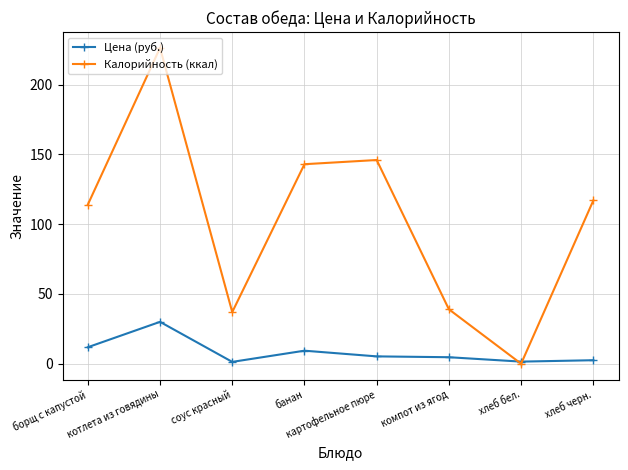

What is the spread (max minus min) of values at борщ с капустой?

102.2